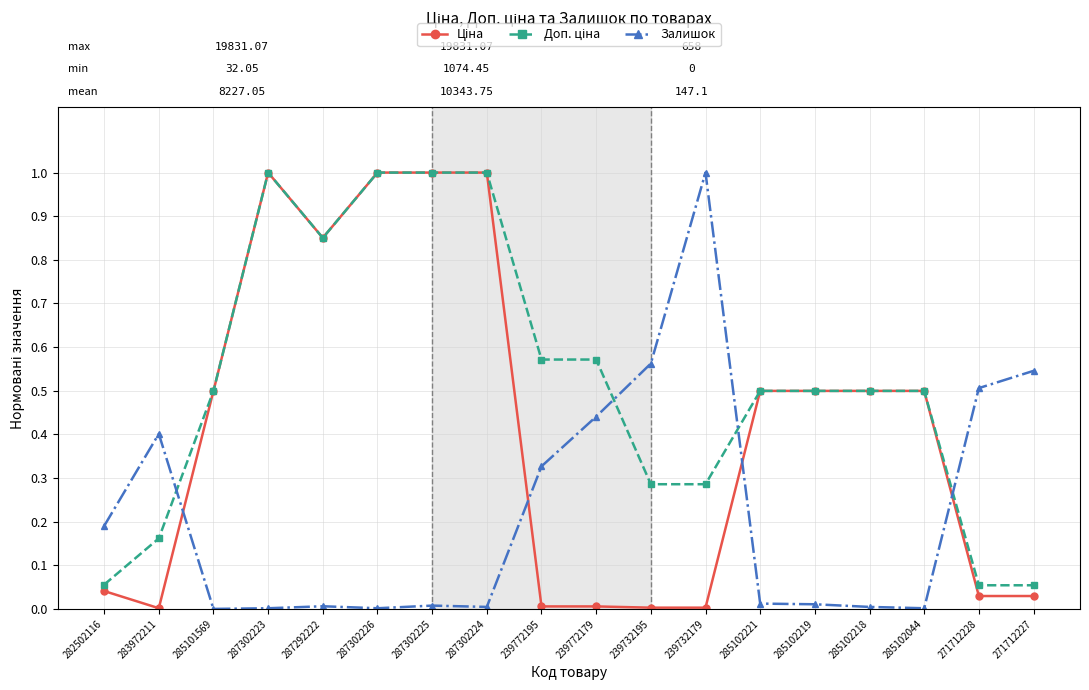

What position from the left is 239732195?

11